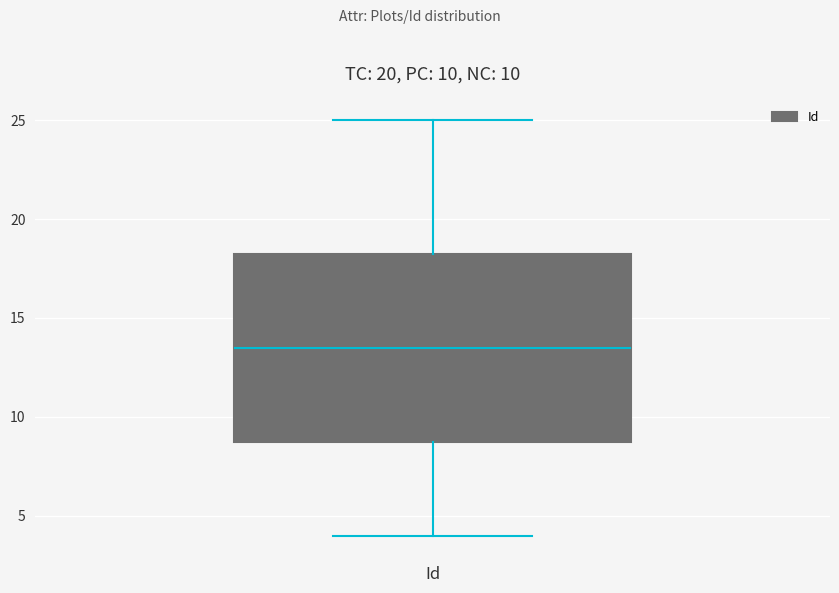

Transcribe this box plot: give where the median line is, the range the box spans, and where the two whiskers end, as read against the y-axis. The values are not printed on the chart, so give them approximately, as read against the axis.

median 13.5, box 9.0 to 18.5, whiskers 4.0 to 25.0